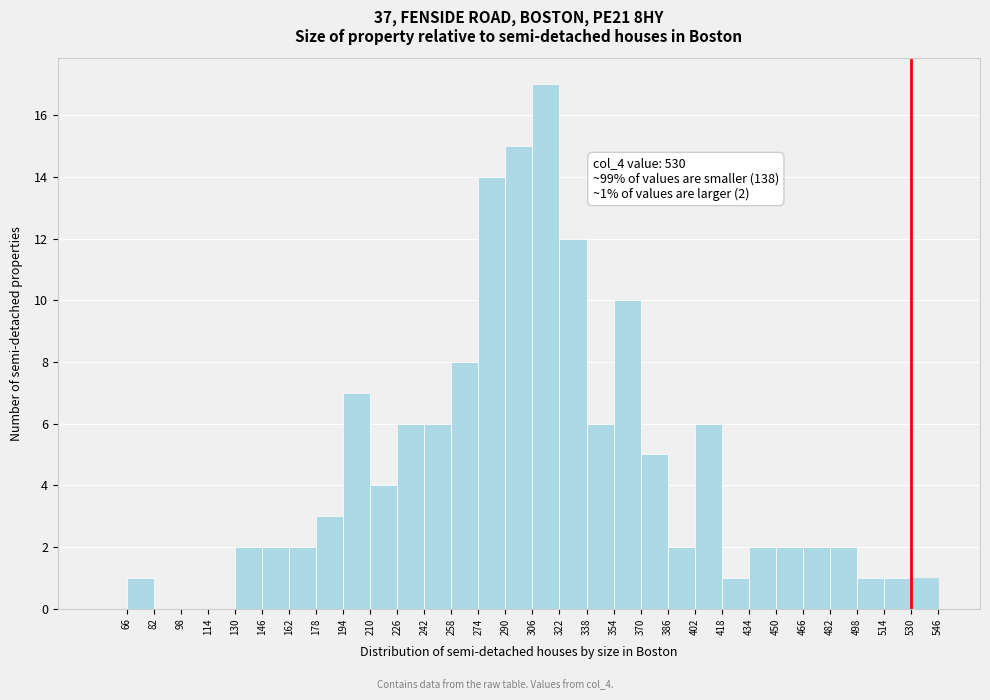

Which range on the x-axis has the tallest bar?

306 to 322